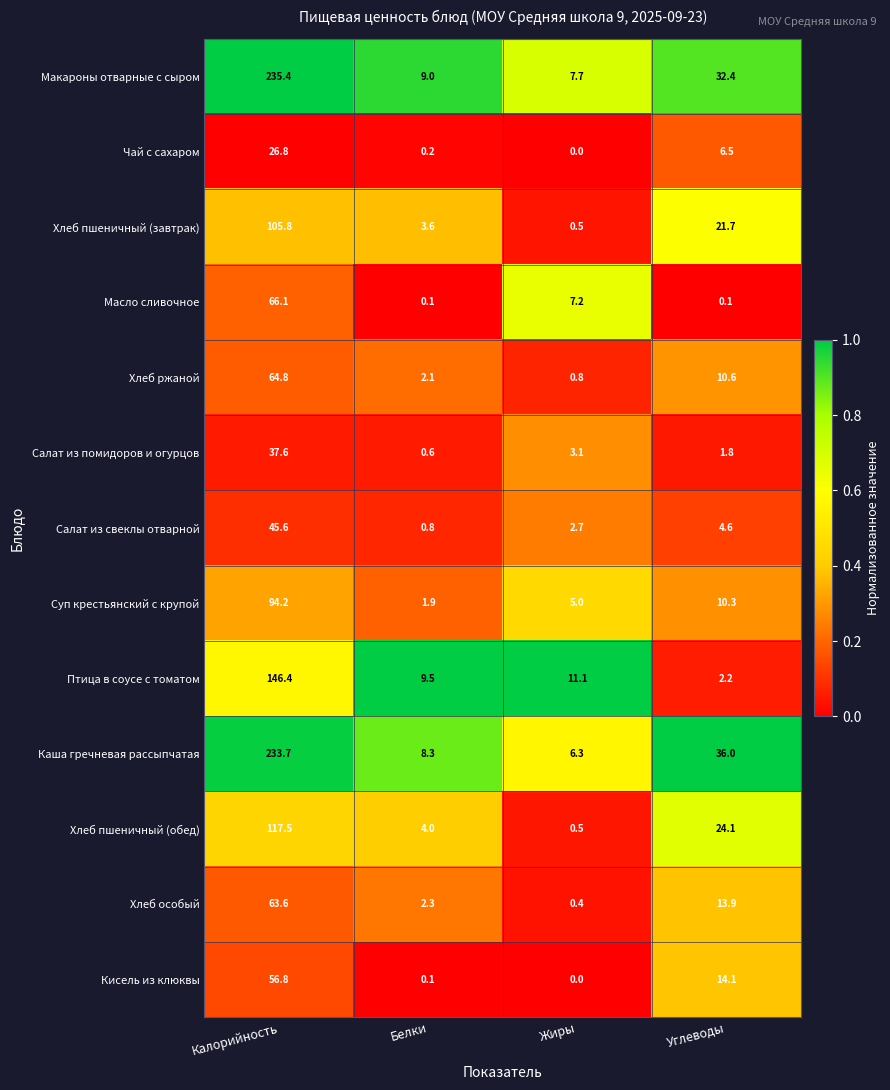

True or false: Птица в соусе с томатом has a value of 6.3 at Белки.

False